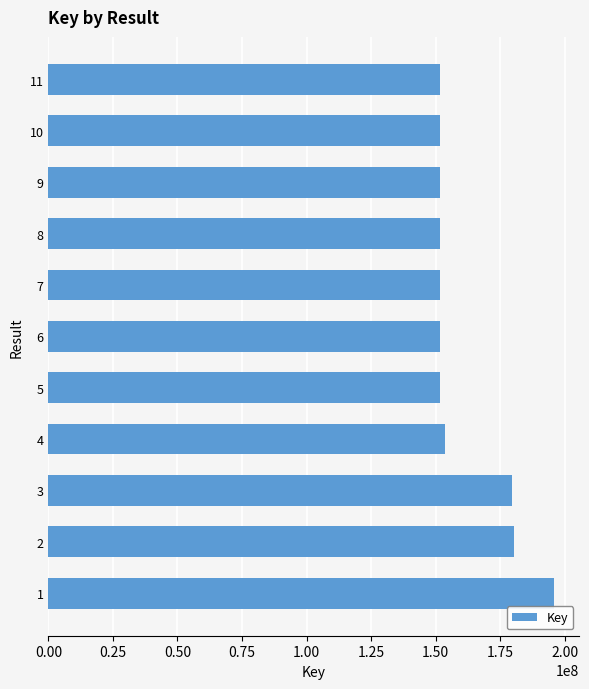

Where is the data nearest to the value 173813410?

3